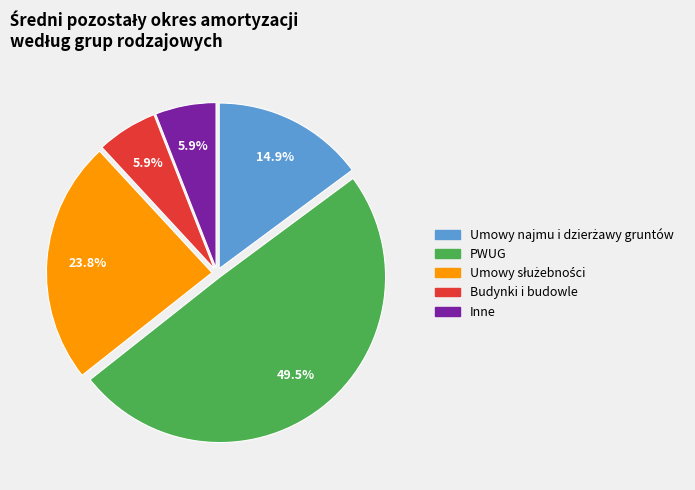

Does any single category account for the majority?

No